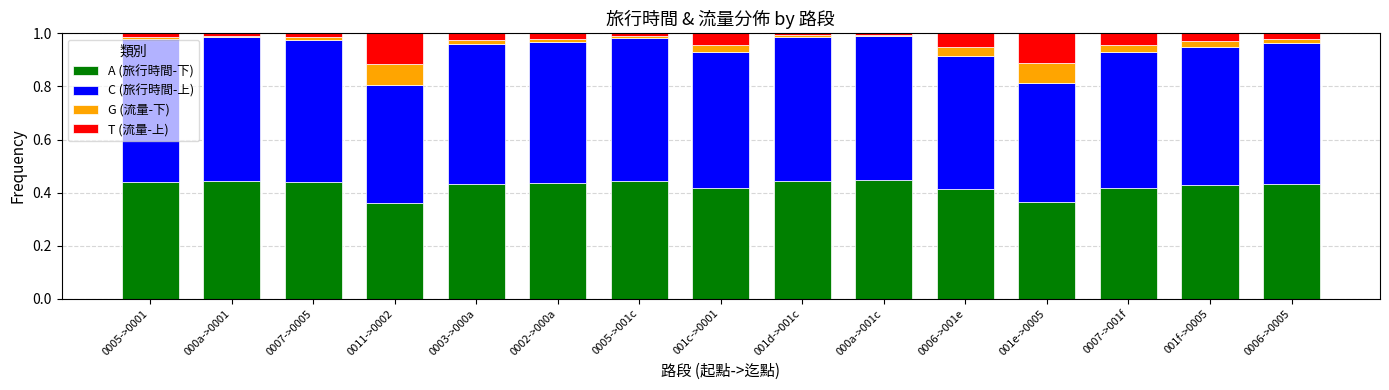

What is the sum of all A (旅行時間-下) values?

6.4